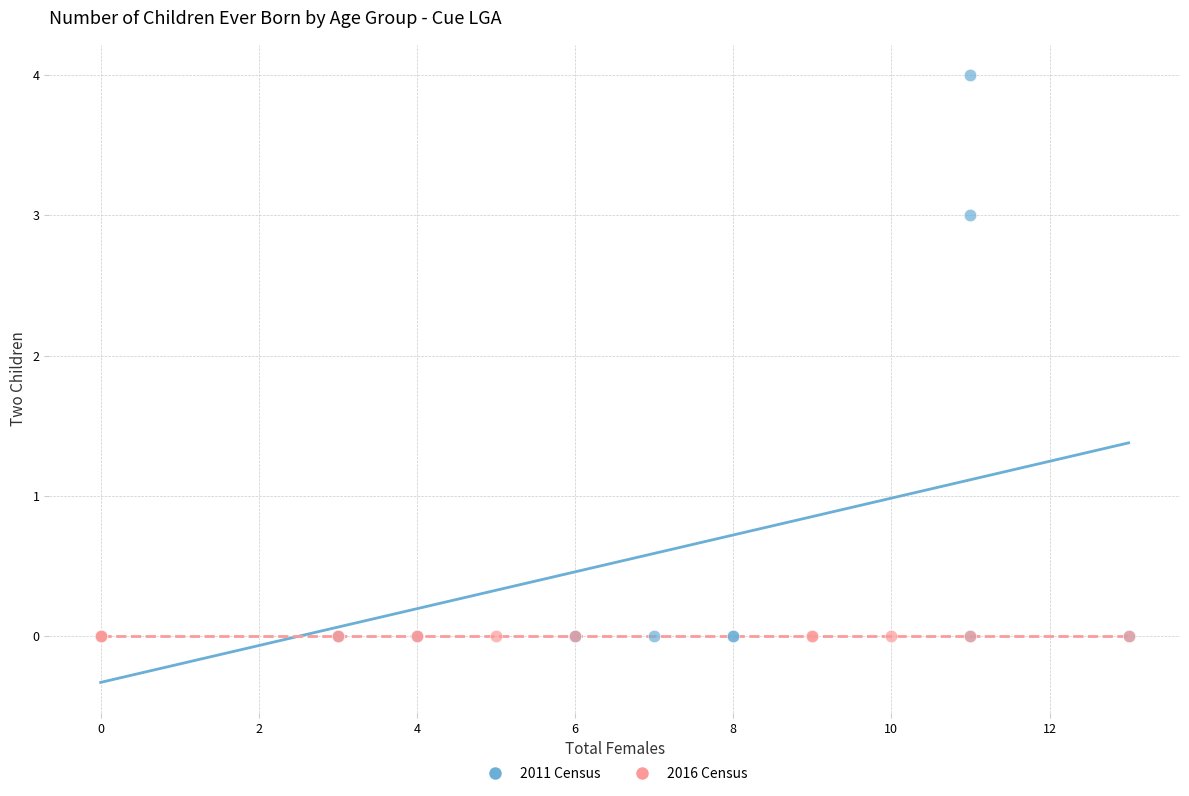

Which series reaches the maximum Y coordinate?

2011 Census